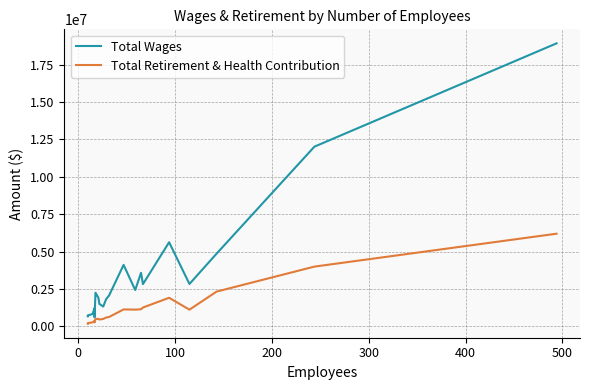

True or false: Total Wages and Total Retirement & Health Contribution intersect in this chart.

False